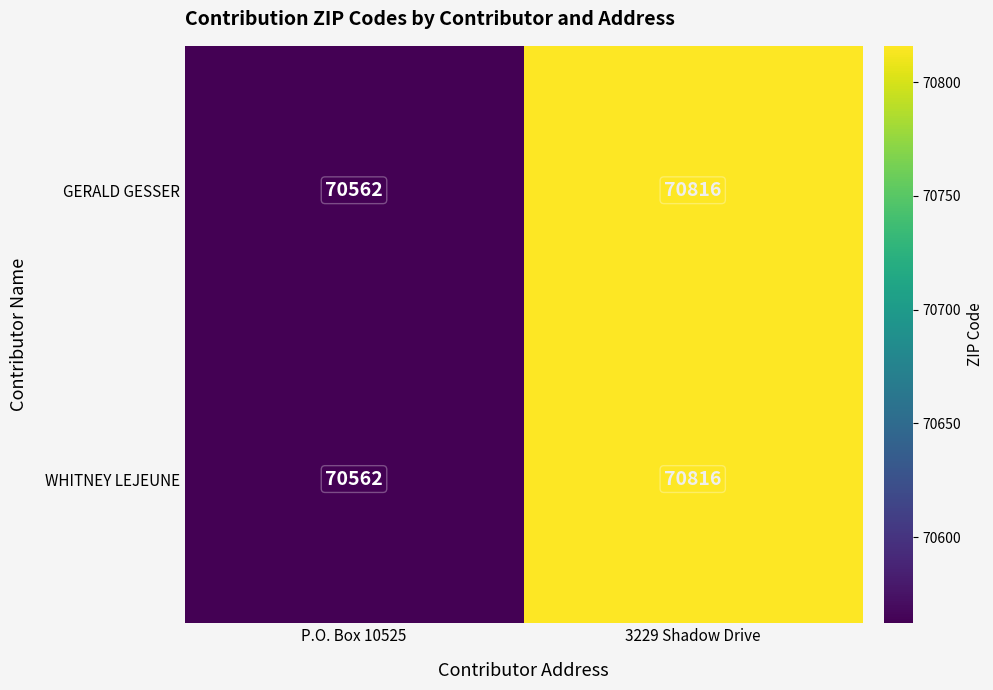

True or false: GERALD GESSER has a value of 41862 at 3229 Shadow Drive.

False